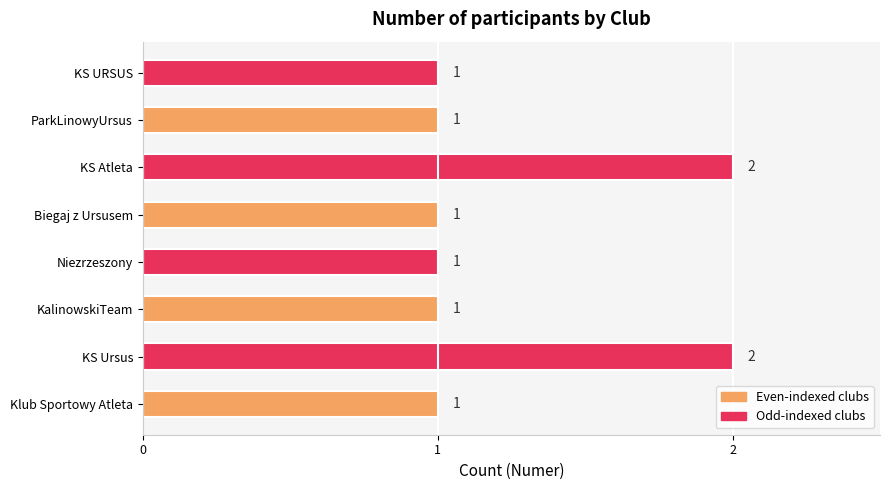

What is the sum of the values at KS Atleta and Niezrzeszony?

3